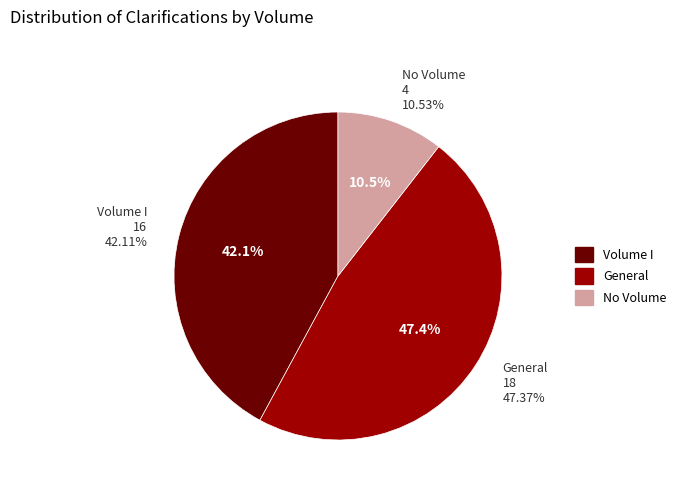

Count the number of slices in the pie.

3